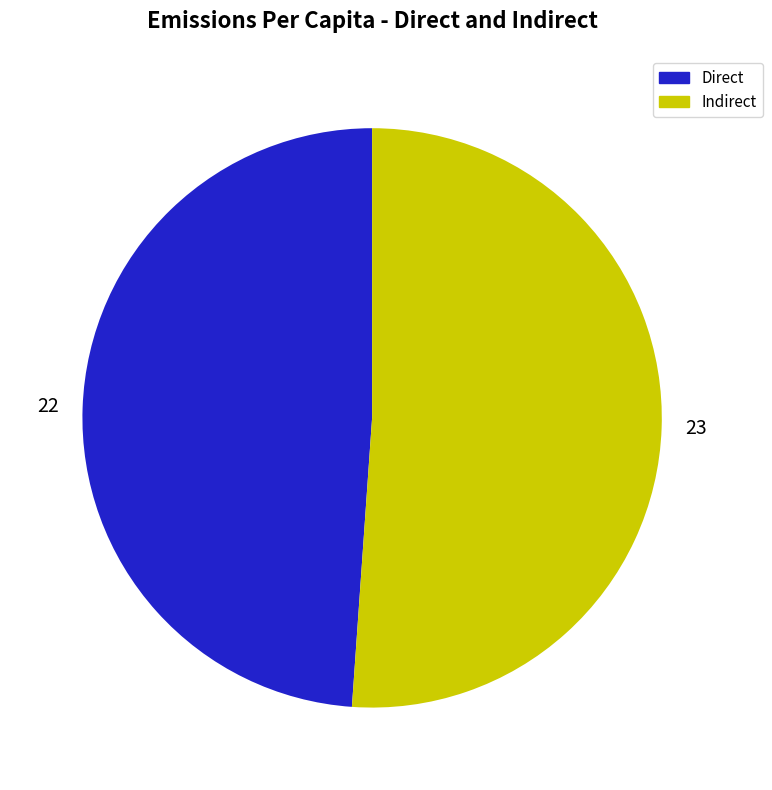

Approximately how many times larger is the value at 23 compared to 22?

1.0